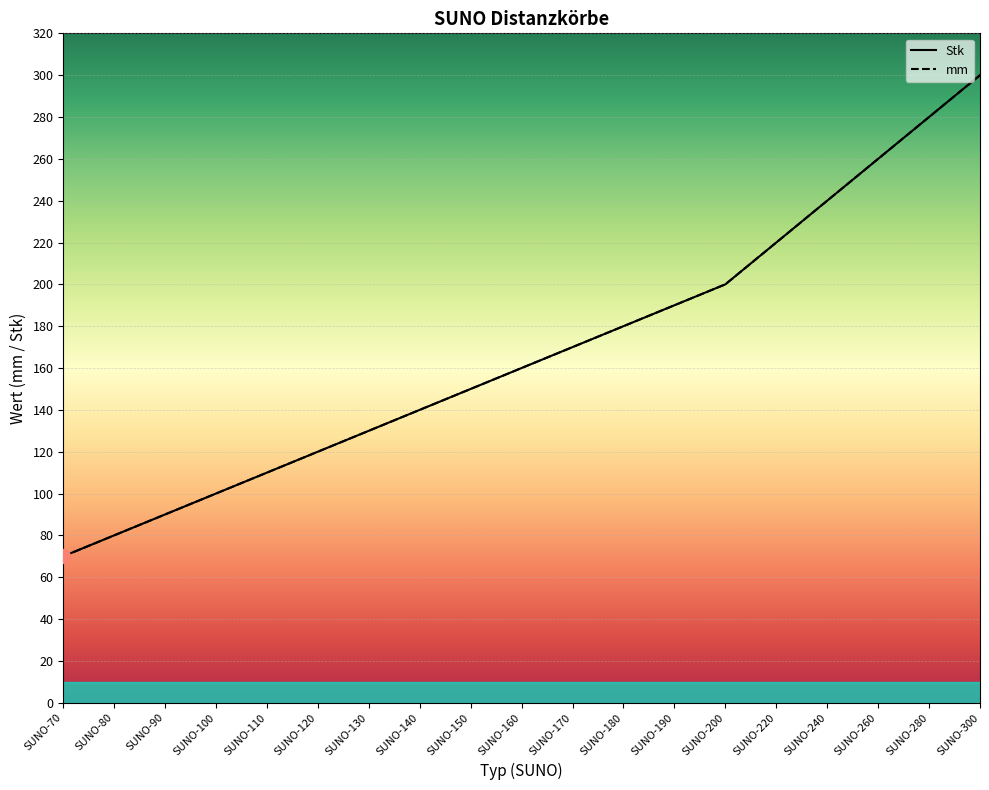

Is it true that Stk equals 221 at SUNO-140?

False